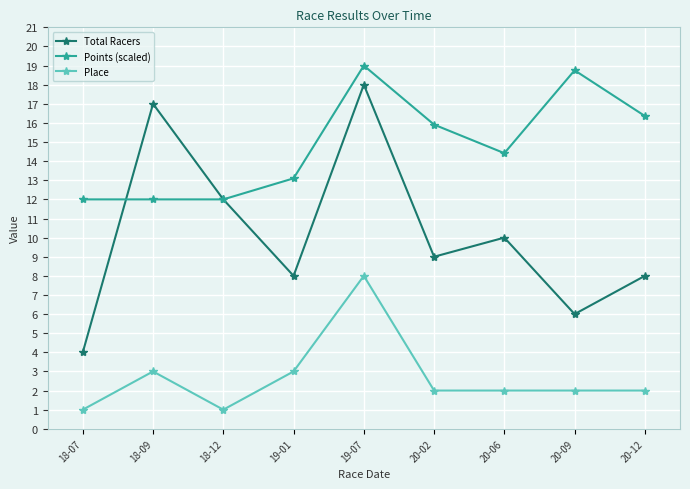

Is this an area chart (filled region under the line)?

No